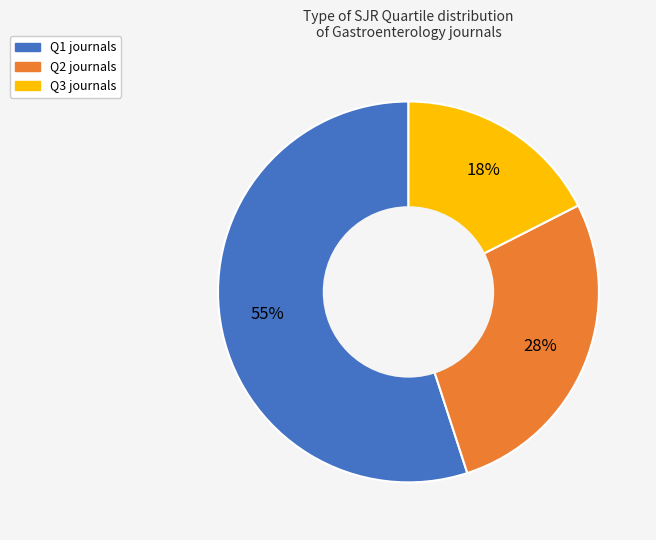

Count the number of slices in the pie.

3